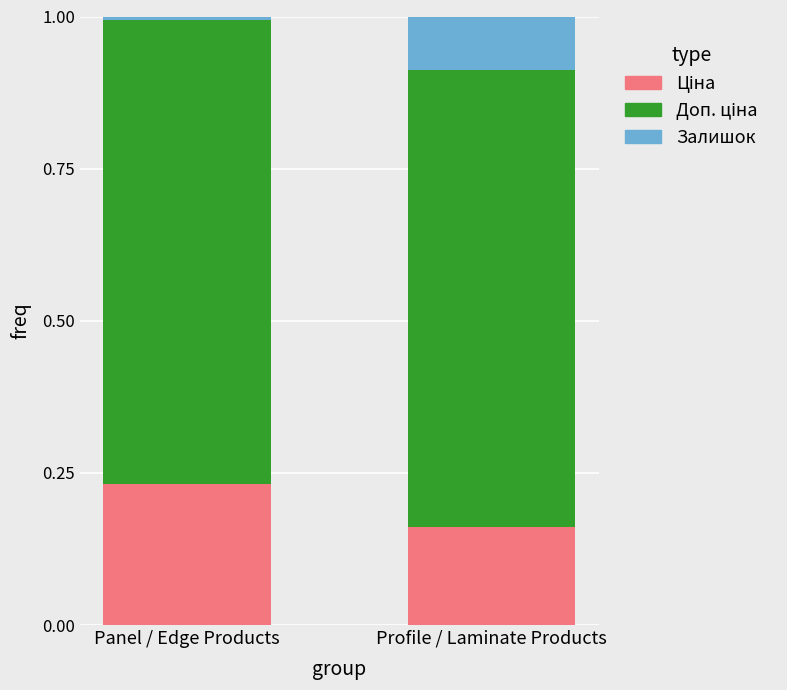

What value does the Залишок series have at Profile / Laminate Products?

0.1